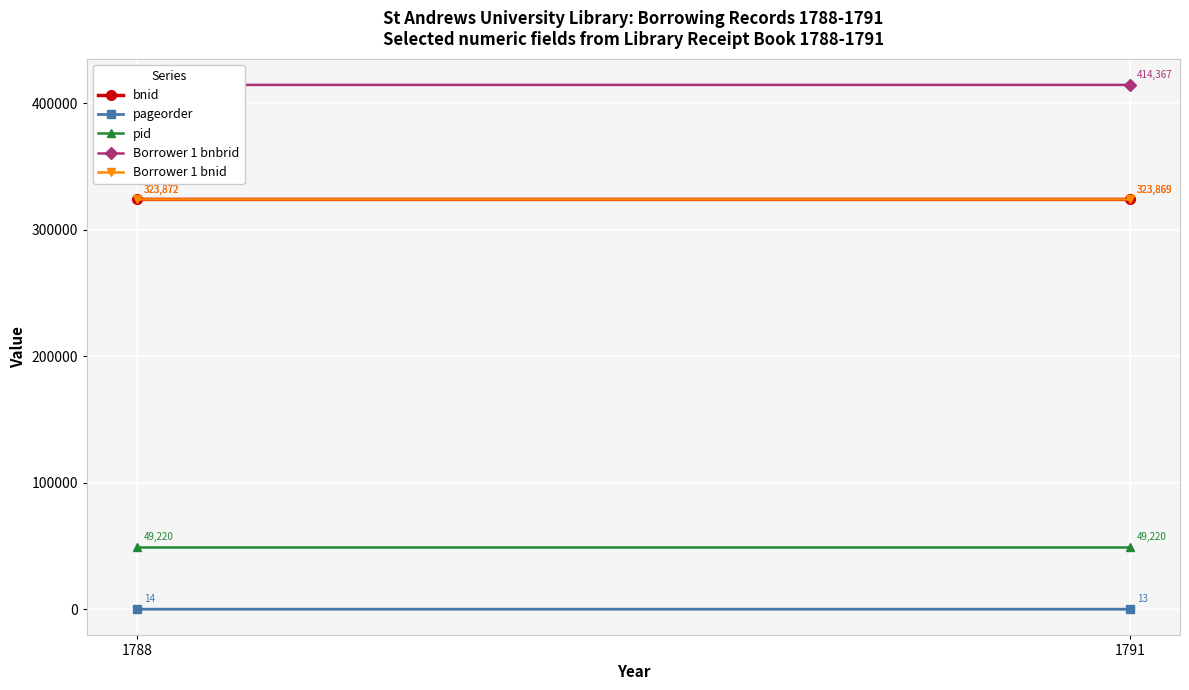

Between 1788 and 1791, which is larger?

1788